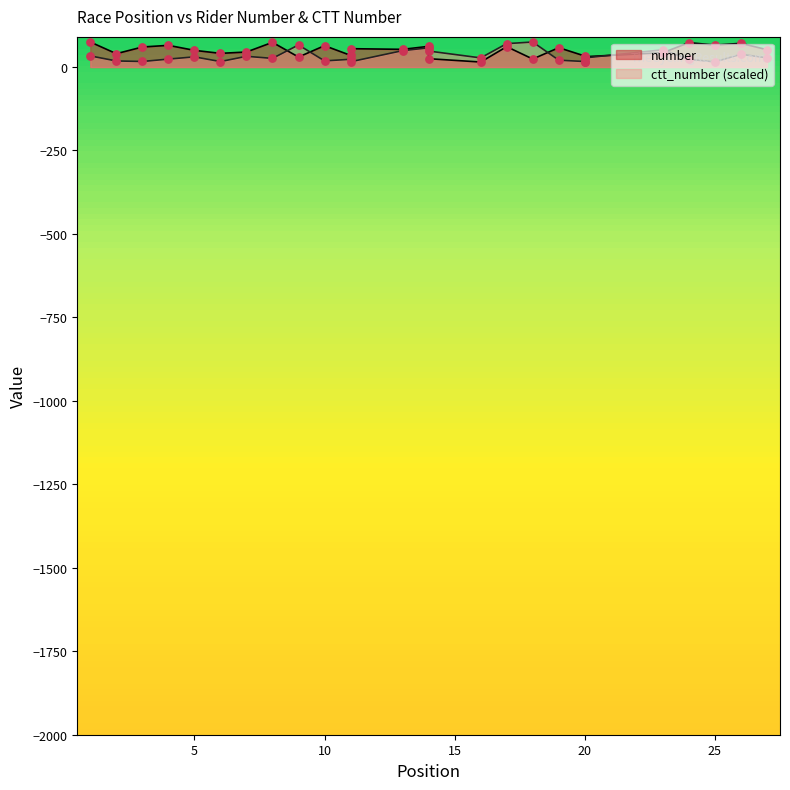

What is the total value across all series at 20?

49.5